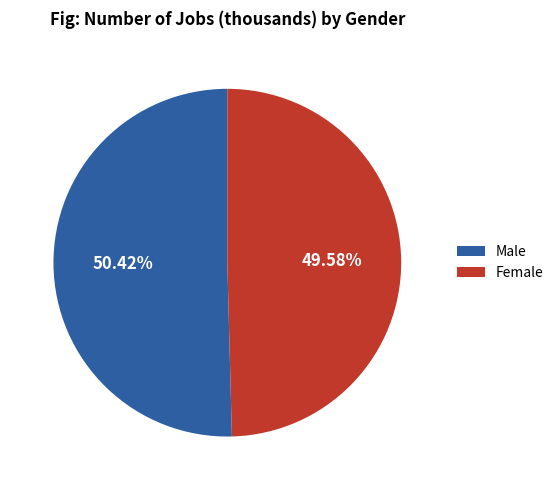

Which category has the smallest portion of the pie?

Female